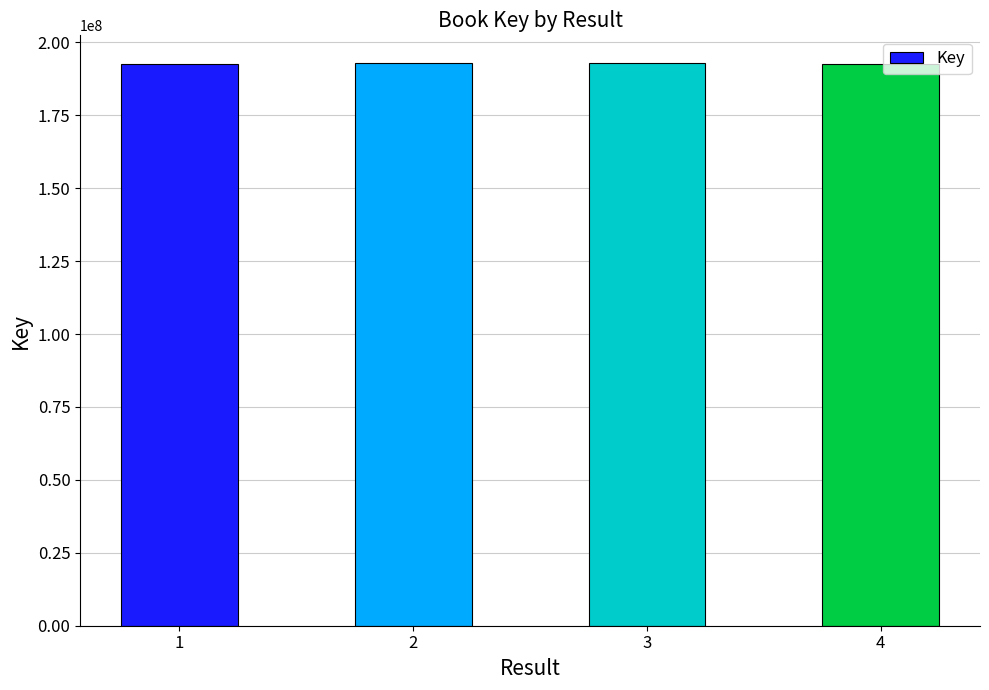

What is the smallest value displayed?

192762210